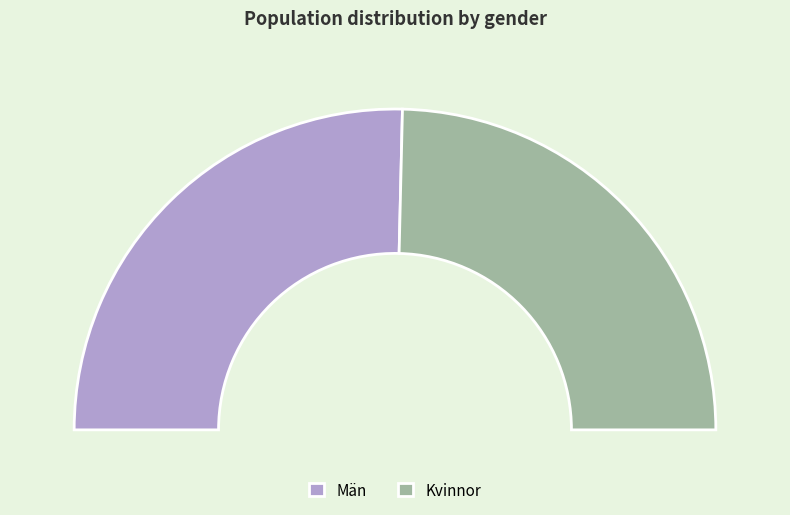

Which category has the biggest portion of the pie?

Män